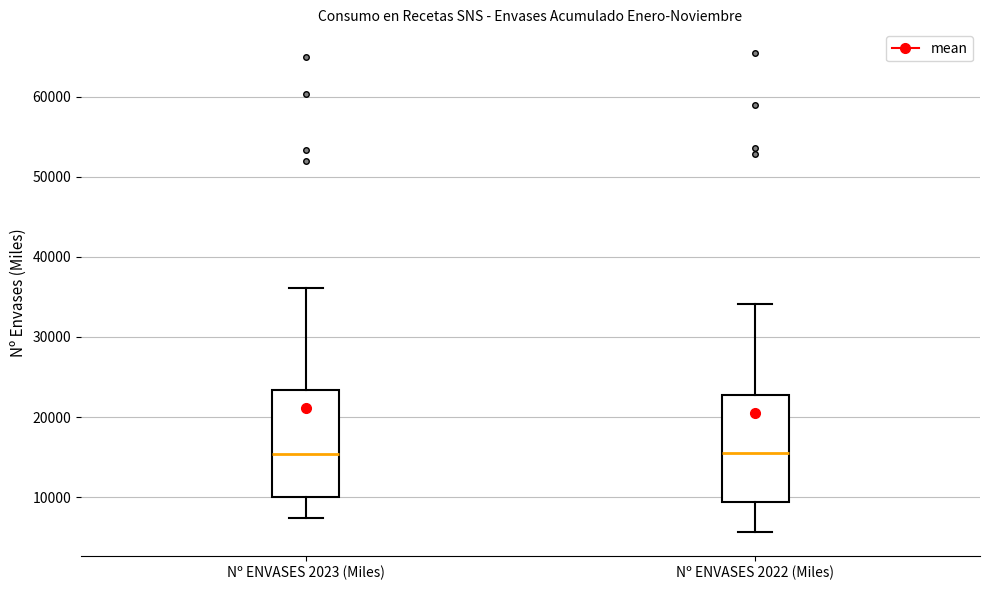

Reading left to right, read every box against the y-axis: the position of its median line, the range the box covers, and the ends of its whiskers. The values are not printed on the chart, so give them approximately, as read against the axis.

Nº ENVASES 2023 (Miles): median 15000, box 10000 to 23000, whiskers 7000 to 36000
Nº ENVASES 2022 (Miles): median 15000, box 9000 to 23000, whiskers 6000 to 34000